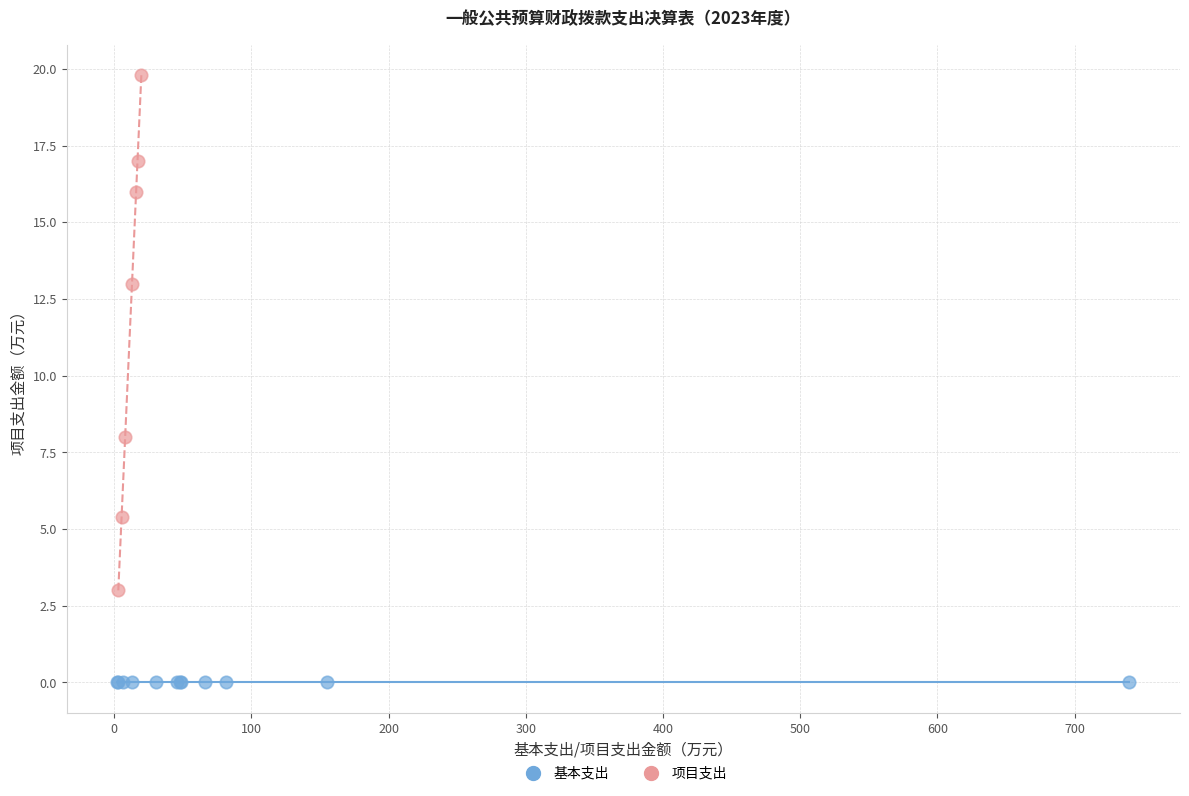

Which series reaches the maximum Y coordinate?

项目支出